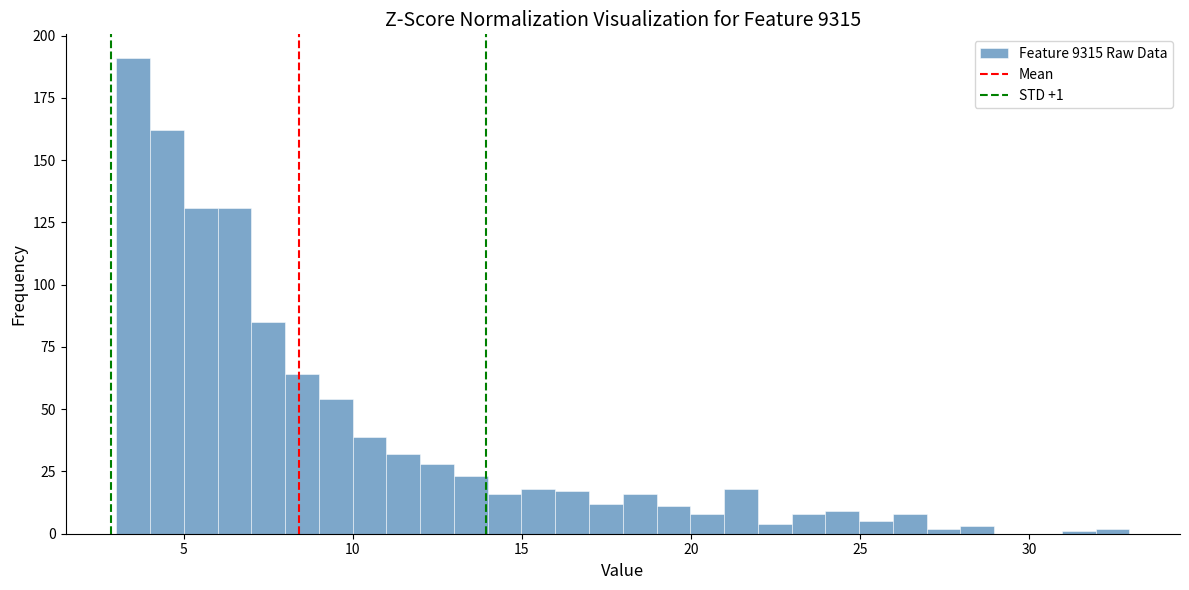

Around what value on the x-axis is the tallest bar? Give the approximate position of its centre, as read against the axis.

3.5